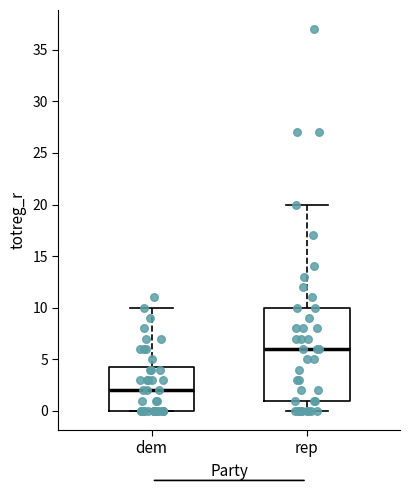

Which box's median line is the highest?

rep